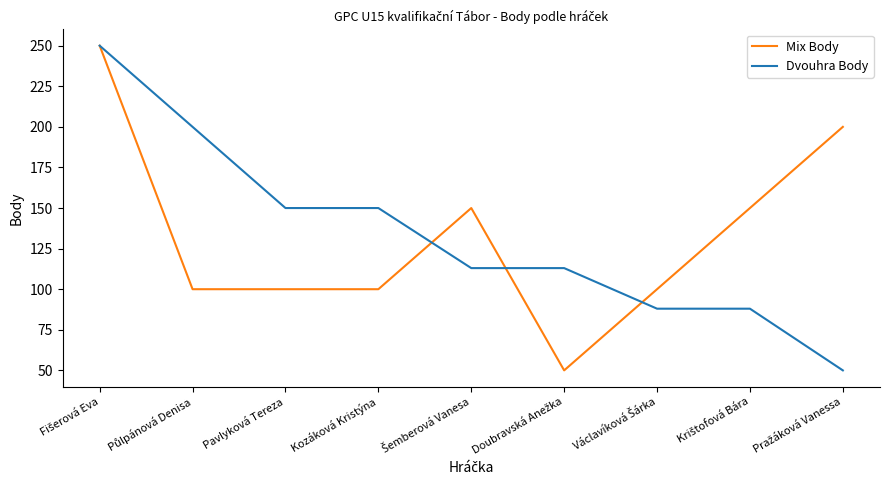

What position from the right is Kozáková Kristýna?

6